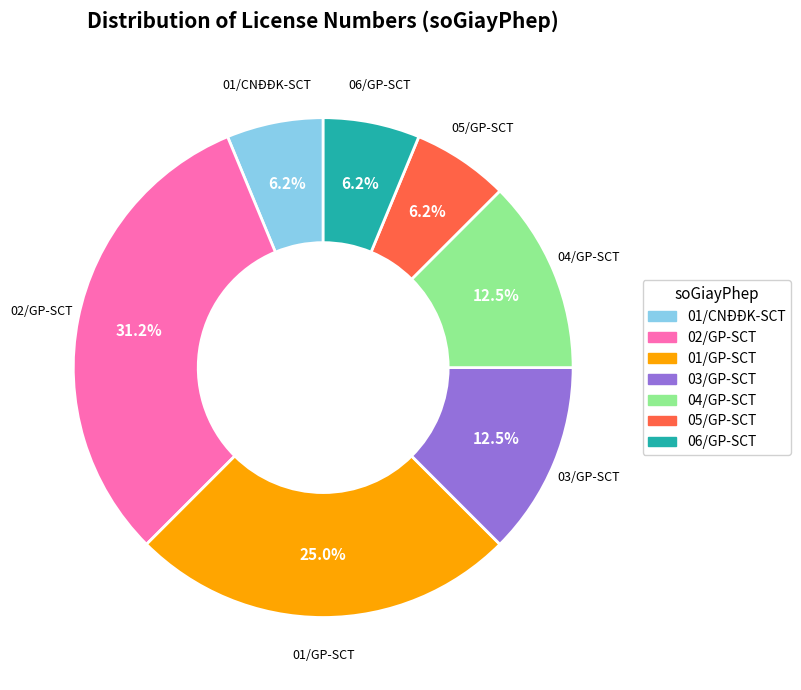

What is the total percentage of 06/GP-SCT and 02/GP-SCT?

37.5%